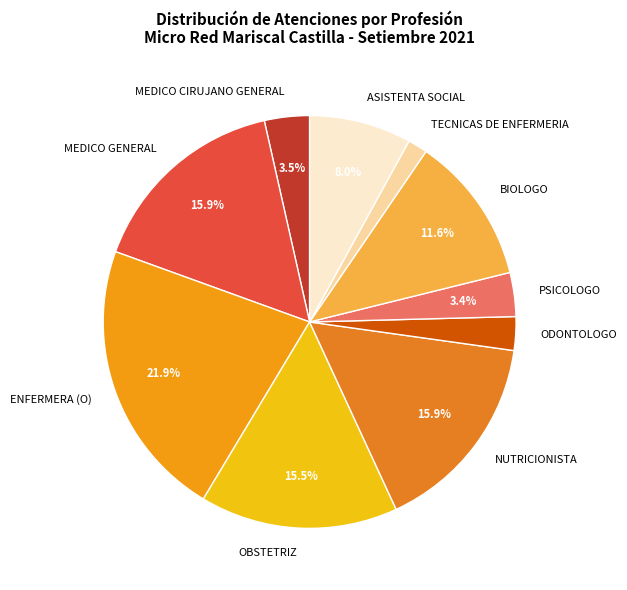

Does BIOLOGO account for over 50% of the chart?

No